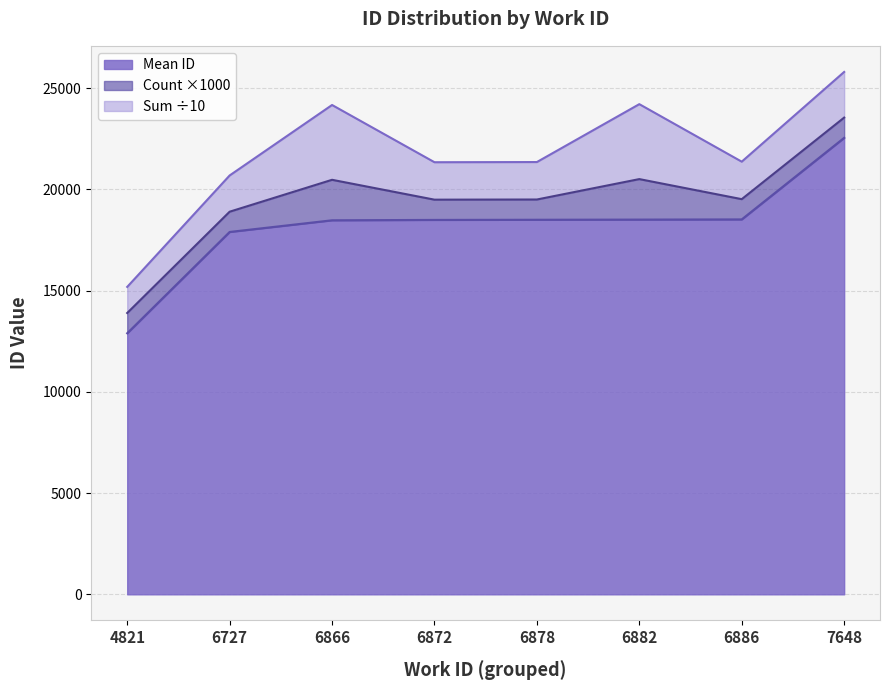

Which category has the highest value in the Mean ID series?

7648